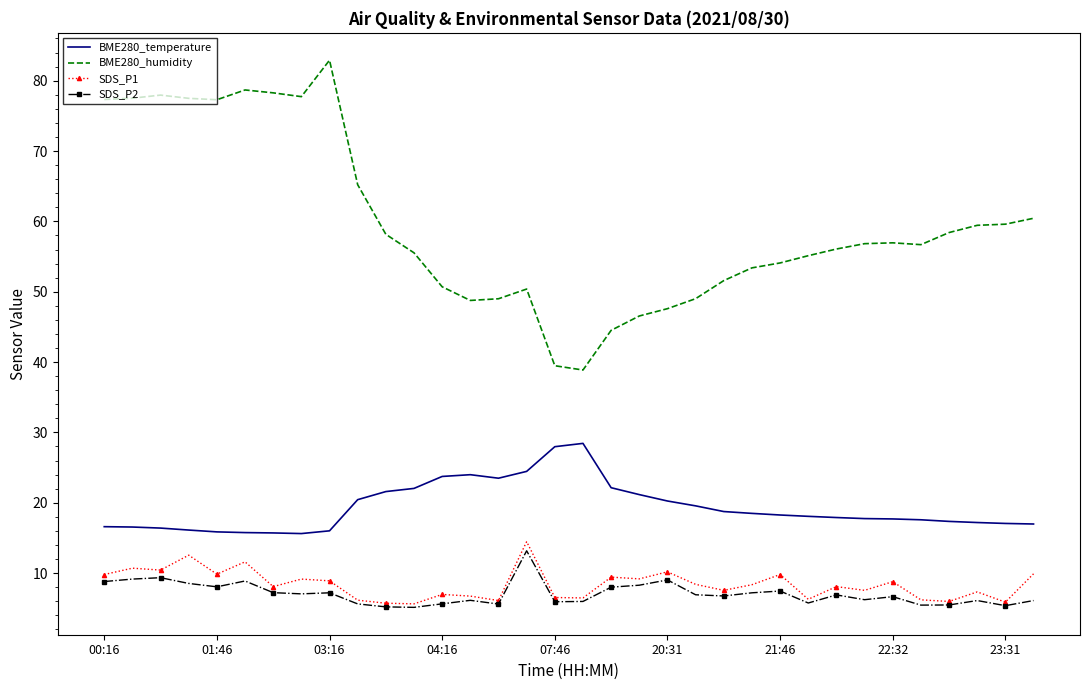

Which series has the widest spread of values?

BME280_humidity